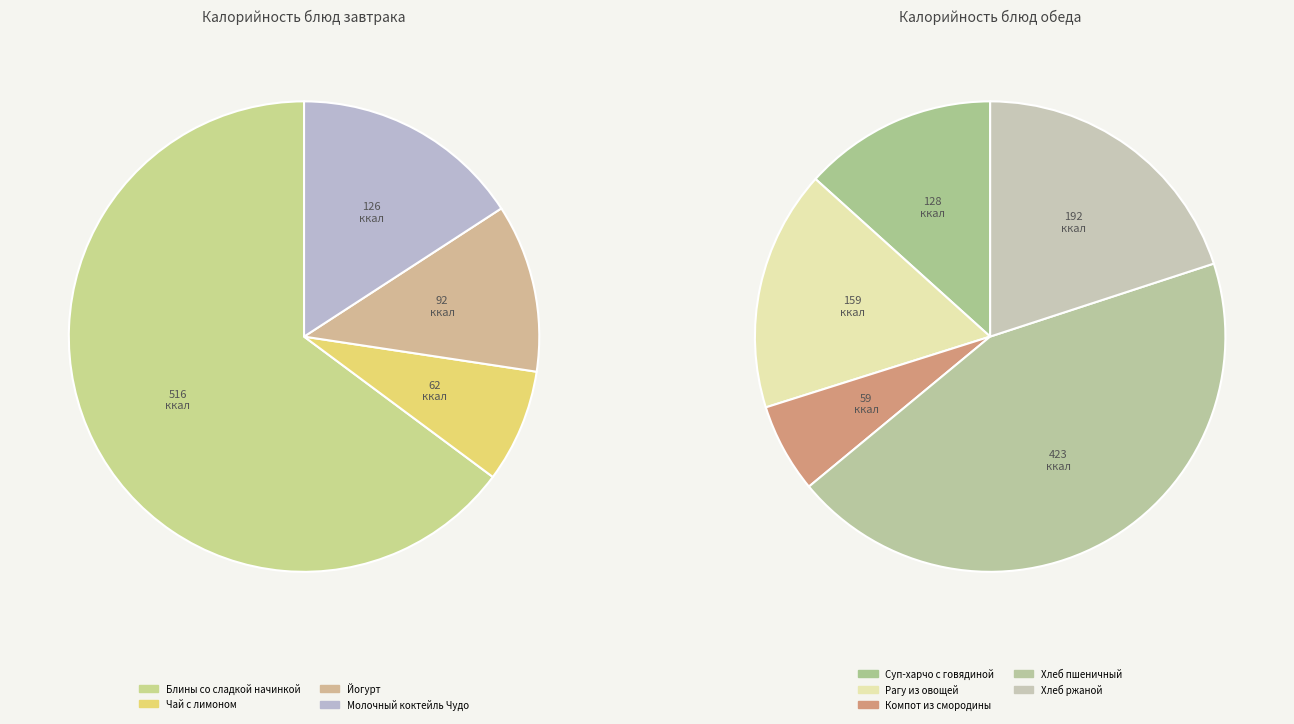

Is there a majority slice in this chart?

No